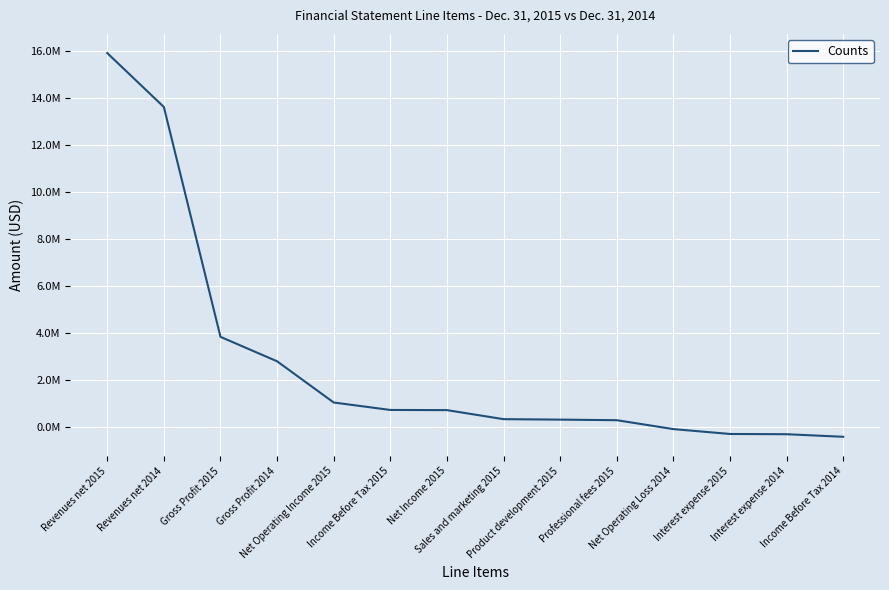

Is this an area chart (filled region under the line)?

No